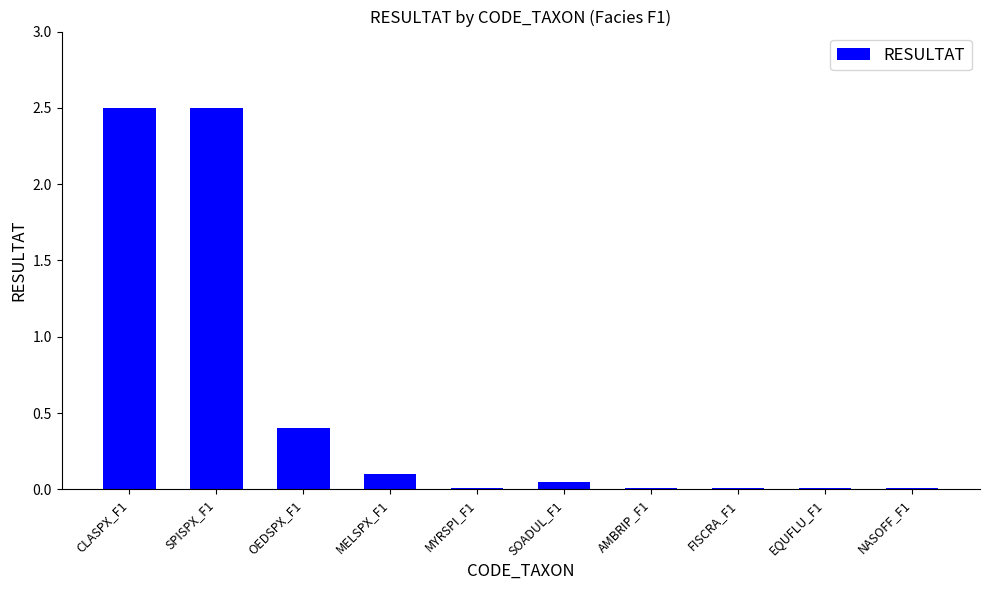

True or false: the data shows 0.0 at FISCRA_F1.

True